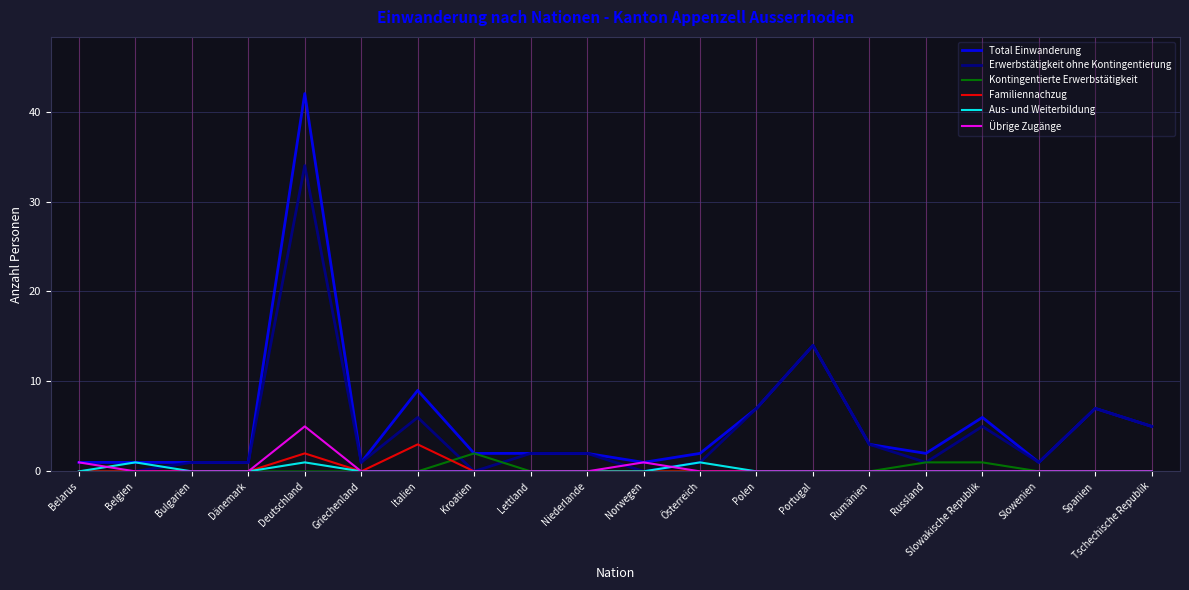

What is the approximate value of Total Einwanderung at Belarus?

1